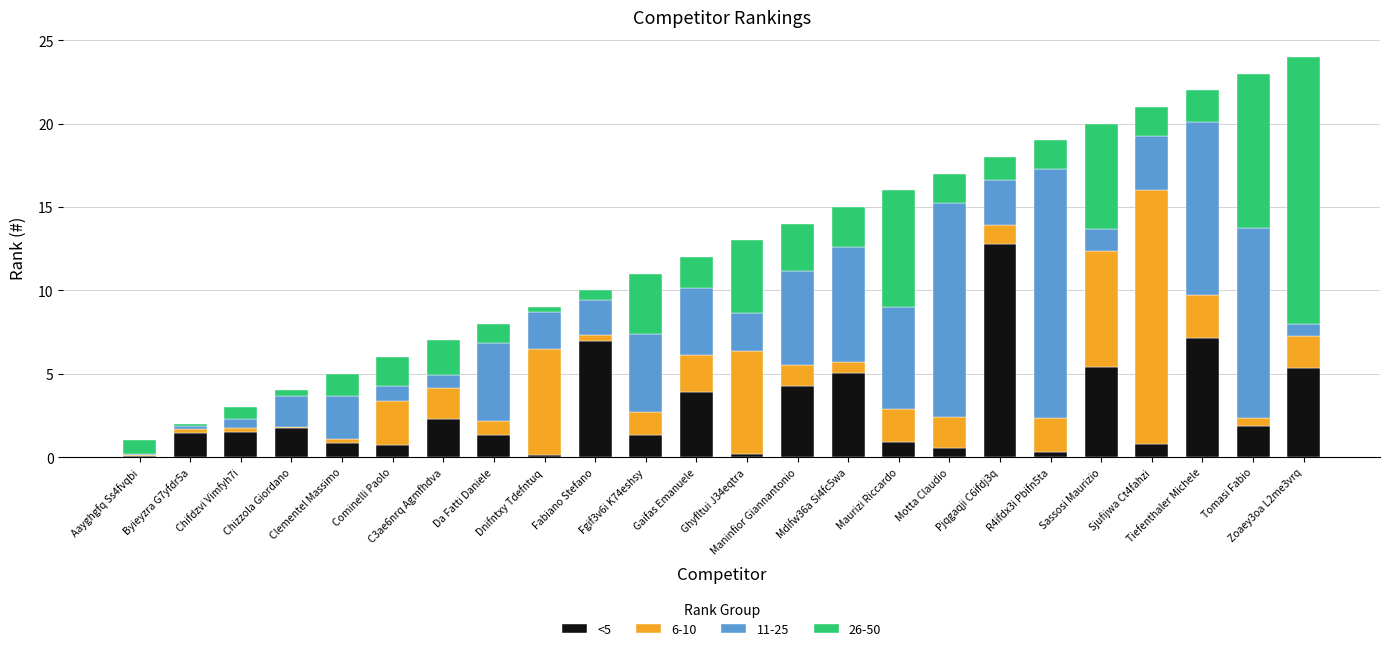

What is the sum of all <5 values?

66.9